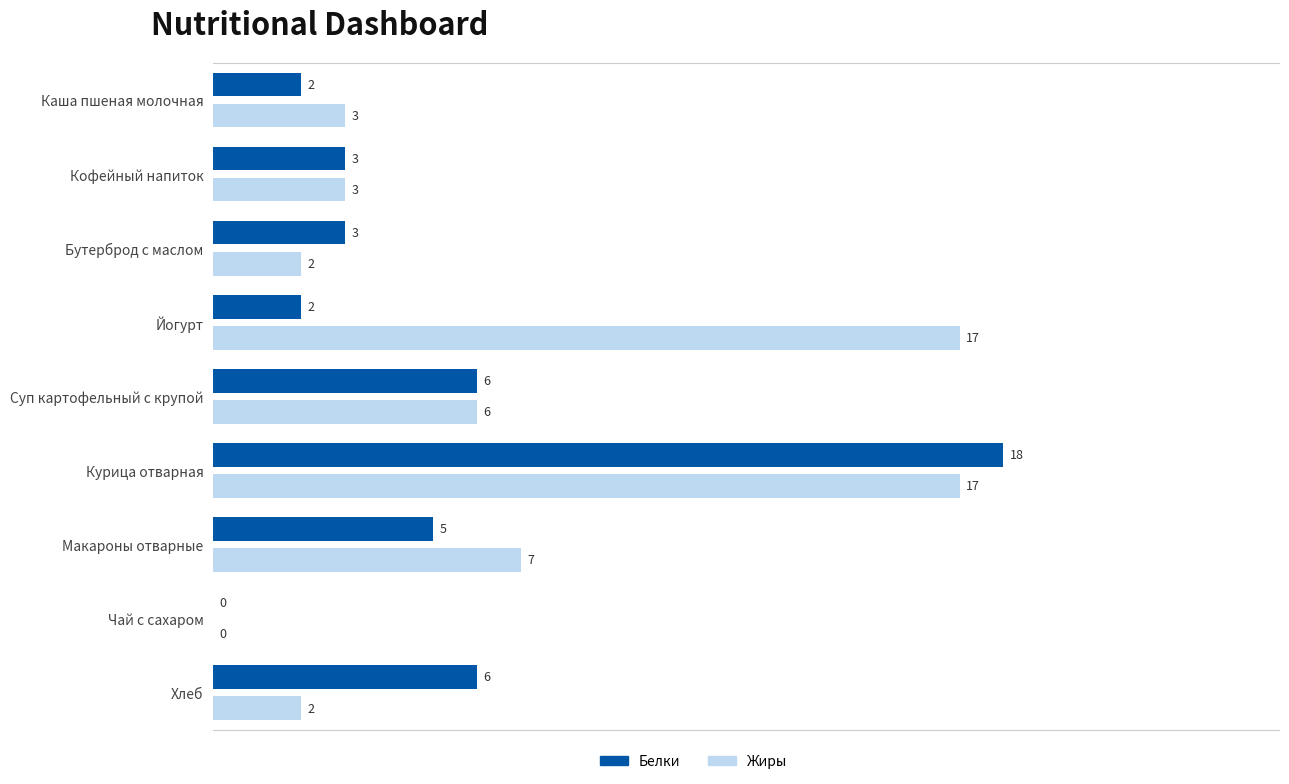

Which series changed the most between Курица отварная and Хлеб?

Жиры